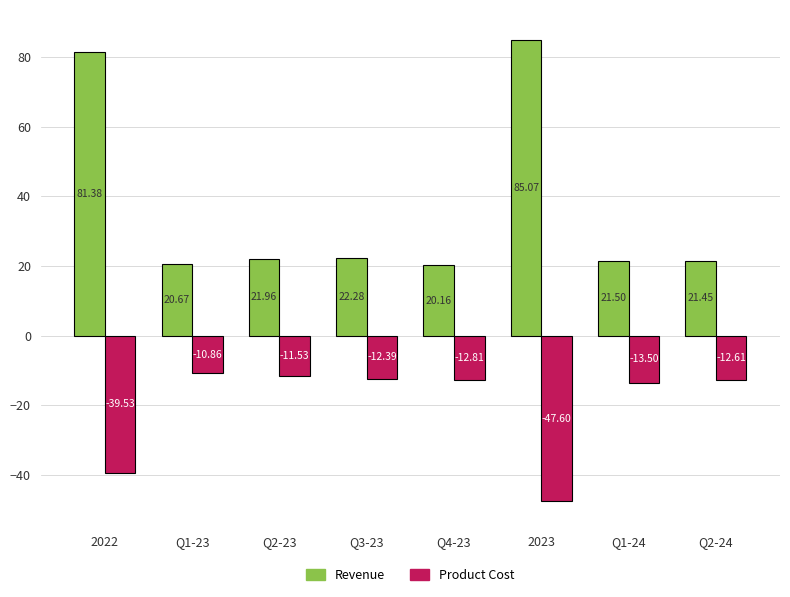

What is the sum of all Revenue values?

294.5